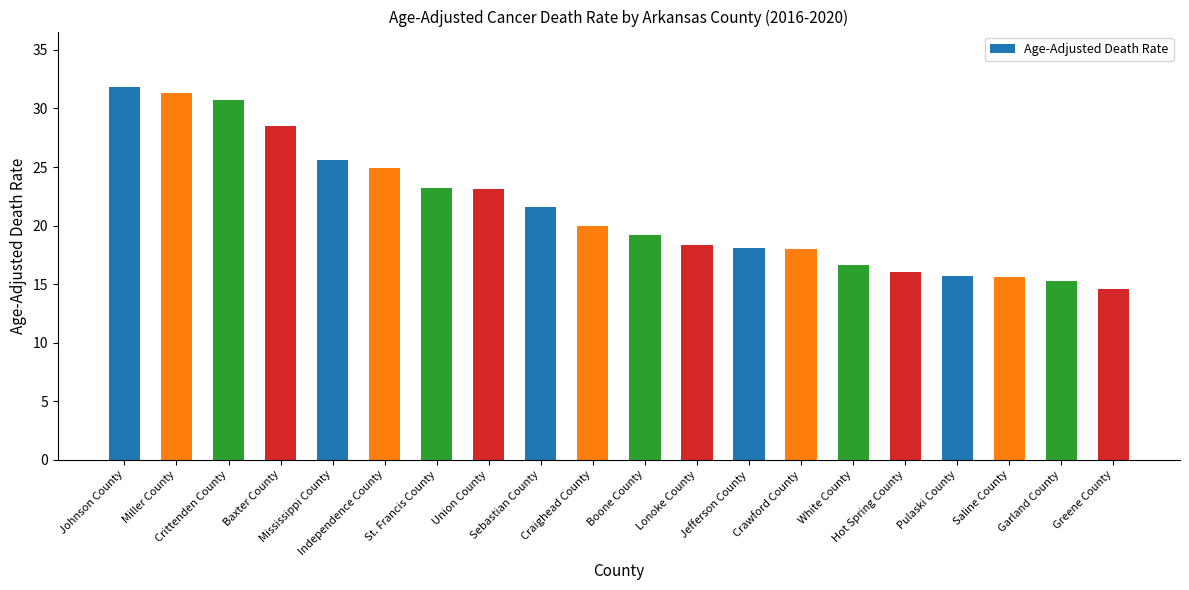

What position from the left is Crawford County?

14